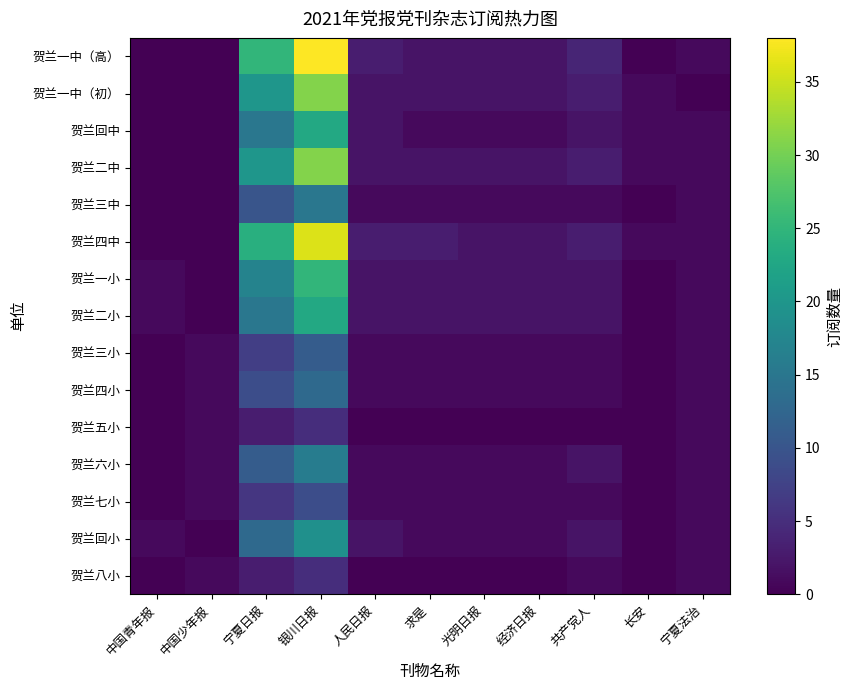

Reading left to right, transcribe all the data shown in this chart.

贺兰一中（高）: 中国青年报=0	中国少年报=0	宁夏日报=25	银川日报=38	人民日报=3	求是=2	光明日报=2	经济日报=2	共产党人=4	长安=0	宁夏法治=1
贺兰一中（初）: 中国青年报=0	中国少年报=0	宁夏日报=20	银川日报=31	人民日报=2	求是=2	光明日报=2	经济日报=2	共产党人=3	长安=1	宁夏法治=0
贺兰回中: 中国青年报=0	中国少年报=0	宁夏日报=15	银川日报=23	人民日报=2	求是=1	光明日报=1	经济日报=1	共产党人=2	长安=1	宁夏法治=1
贺兰二中: 中国青年报=0	中国少年报=0	宁夏日报=20	银川日报=31	人民日报=2	求是=2	光明日报=2	经济日报=2	共产党人=3	长安=1	宁夏法治=1
贺兰三中: 中国青年报=0	中国少年报=0	宁夏日报=10	银川日报=15	人民日报=1	求是=1	光明日报=1	经济日报=1	共产党人=1	长安=0	宁夏法治=1
贺兰四中: 中国青年报=0	中国少年报=0	宁夏日报=24	银川日报=36	人民日报=3	求是=3	光明日报=2	经济日报=2	共产党人=3	长安=1	宁夏法治=1
贺兰一小: 中国青年报=1	中国少年报=0	宁夏日报=17	银川日报=25	人民日报=2	求是=2	光明日报=2	经济日报=2	共产党人=2	长安=0	宁夏法治=1
贺兰二小: 中国青年报=1	中国少年报=0	宁夏日报=15	银川日报=23	人民日报=2	求是=2	光明日报=2	经济日报=2	共产党人=2	长安=0	宁夏法治=1
贺兰三小: 中国青年报=0	中国少年报=1	宁夏日报=7	银川日报=11	人民日报=1	求是=1	光明日报=1	经济日报=1	共产党人=1	长安=0	宁夏法治=1
贺兰四小: 中国青年报=0	中国少年报=1	宁夏日报=9	银川日报=13	人民日报=1	求是=1	光明日报=1	经济日报=1	共产党人=1	长安=0	宁夏法治=1
贺兰五小: 中国青年报=0	中国少年报=1	宁夏日报=3	银川日报=5	人民日报=0	求是=0	光明日报=0	经济日报=0	共产党人=0	长安=0	宁夏法治=1
贺兰六小: 中国青年报=0	中国少年报=1	宁夏日报=11	银川日报=16	人民日报=1	求是=1	光明日报=1	经济日报=1	共产党人=2	长安=0	宁夏法治=1
贺兰七小: 中国青年报=0	中国少年报=1	宁夏日报=6	银川日报=9	人民日报=1	求是=1	光明日报=1	经济日报=1	共产党人=1	长安=0	宁夏法治=1
贺兰回小: 中国青年报=1	中国少年报=0	宁夏日报=13	银川日报=19	人民日报=2	求是=1	光明日报=1	经济日报=1	共产党人=2	长安=0	宁夏法治=1
贺兰八小: 中国青年报=0	中国少年报=1	宁夏日报=3	银川日报=5	人民日报=0	求是=0	光明日报=0	经济日报=0	共产党人=1	长安=0	宁夏法治=1